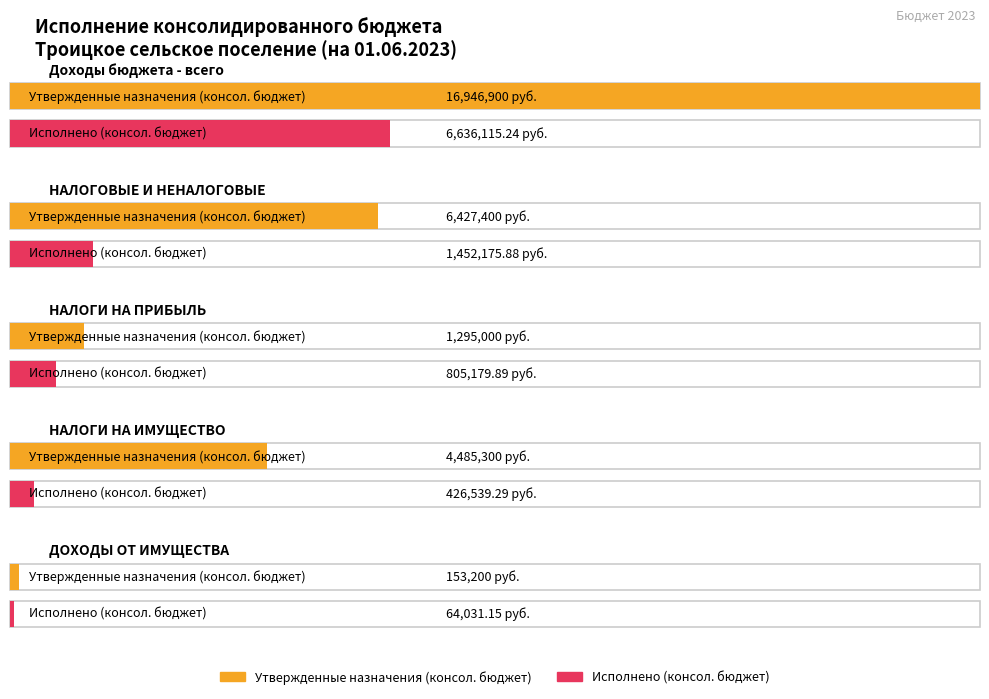

Between НАЛОГИ НА ПРИБЫЛЬ and НАЛОГОВЫЕ И НЕНАЛОГОВЫЕ, which is larger?

НАЛОГОВЫЕ И НЕНАЛОГОВЫЕ